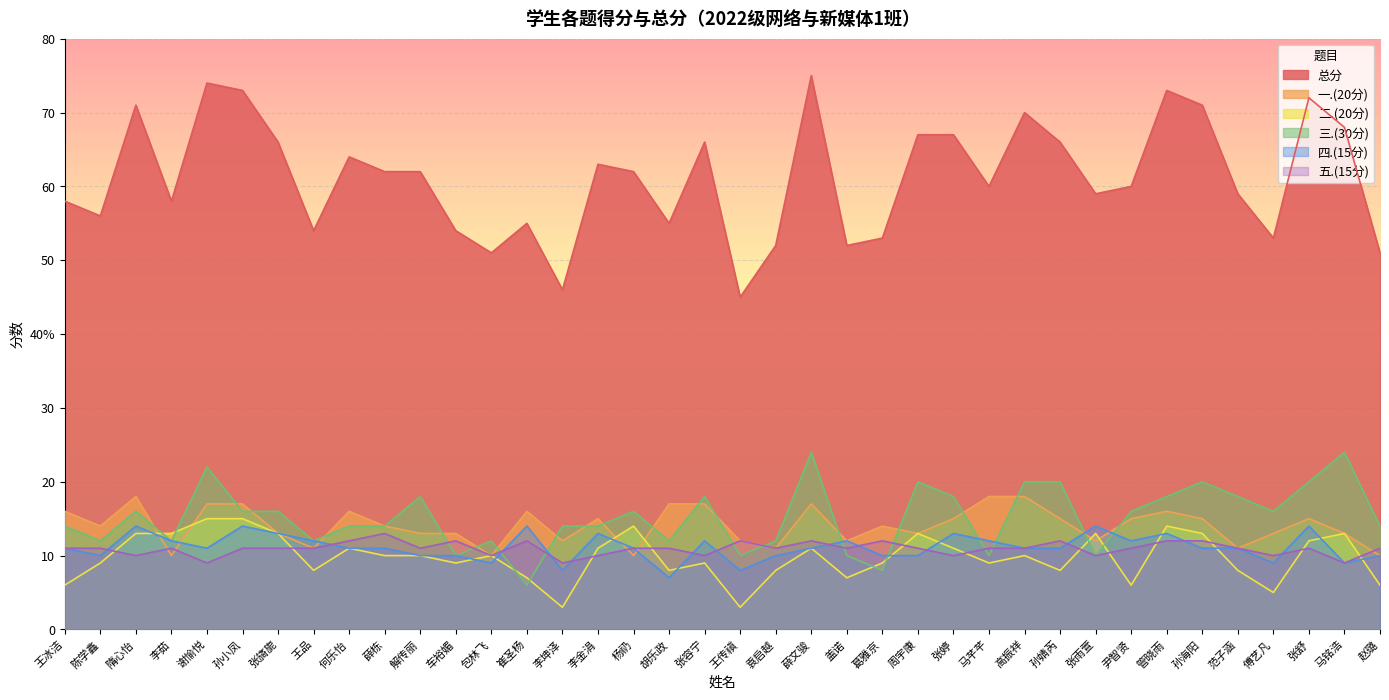

True or false: 五.(15分) has a value of 18 at 胡乐政.

False